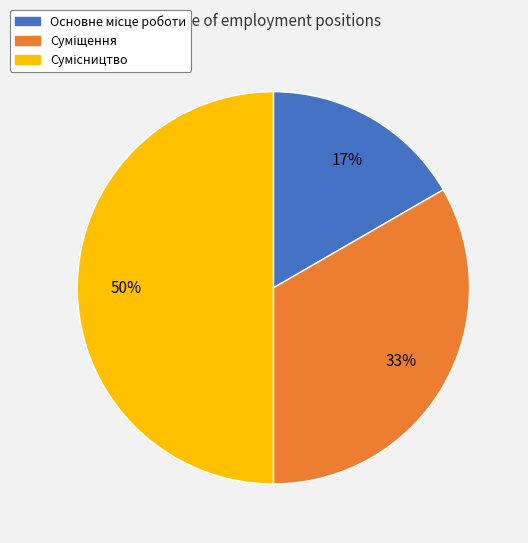

To the nearest percent, what is the difference between the largest and smallest slice percentages?

33%